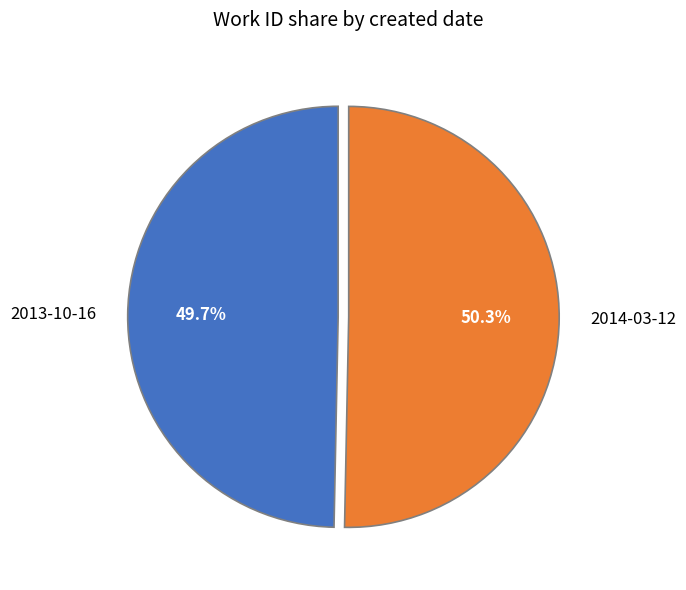

To the nearest percent, what is the average slice percentage?

50%